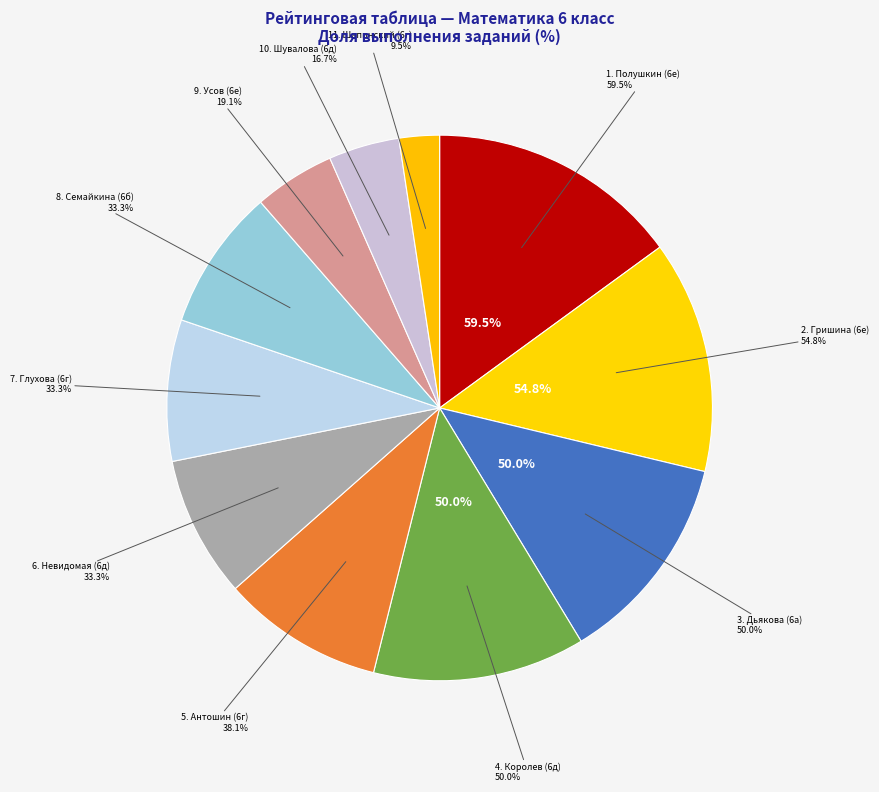

Count the number of slices in the pie.

11